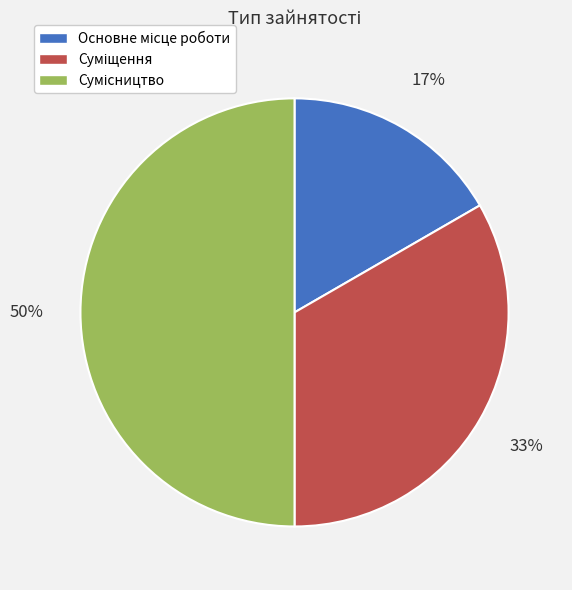

To the nearest percent, what is the average slice percentage?

33%